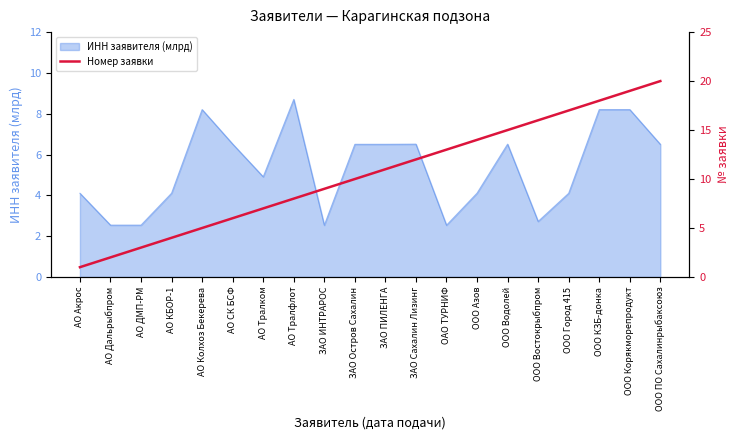

Where does the ИНН заявителя (млрд) series first go above 6?

АО Колхоз Бекерева